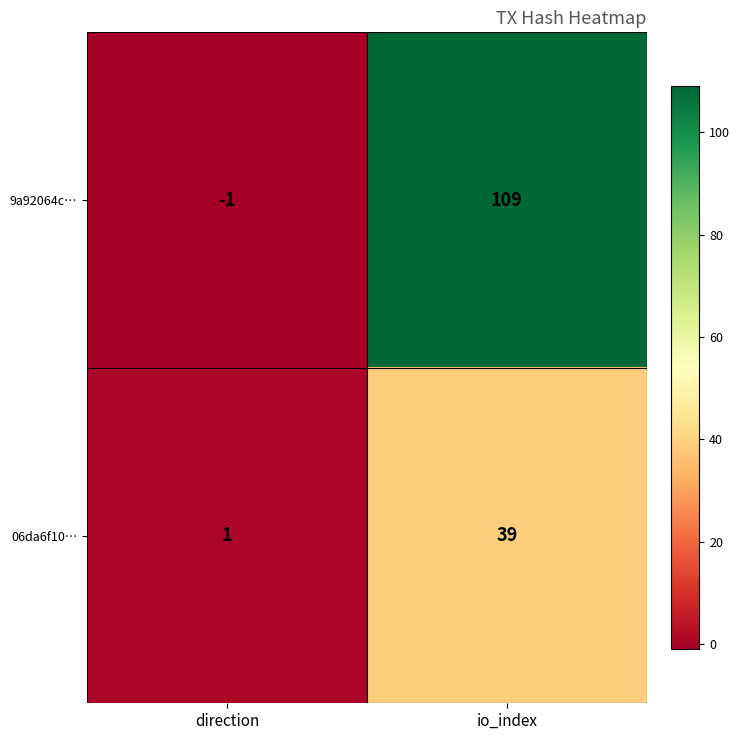

What is the difference between the 06da6f10… values at io_index and direction?

38